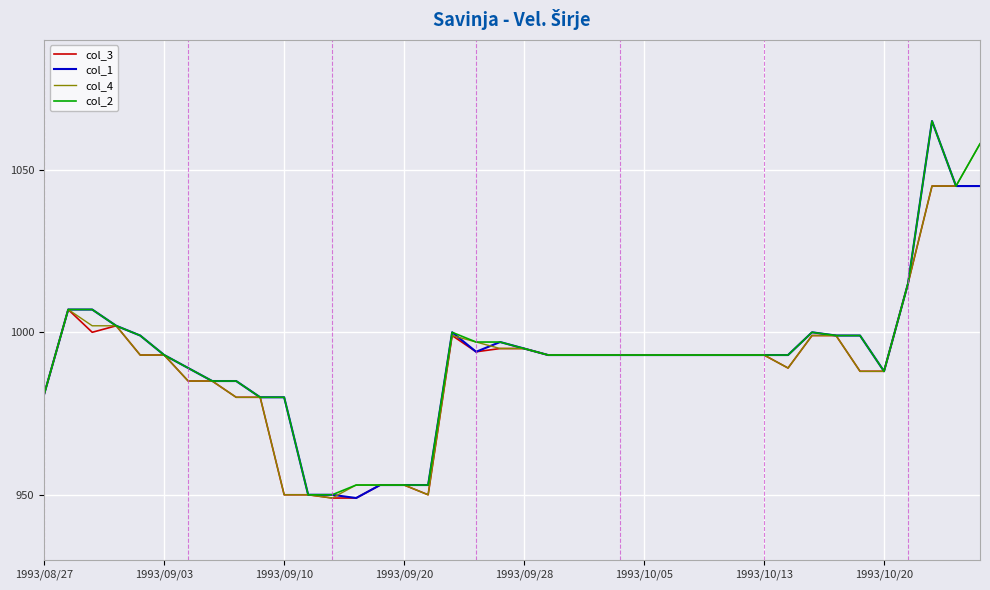

Is this an area chart (filled region under the line)?

No